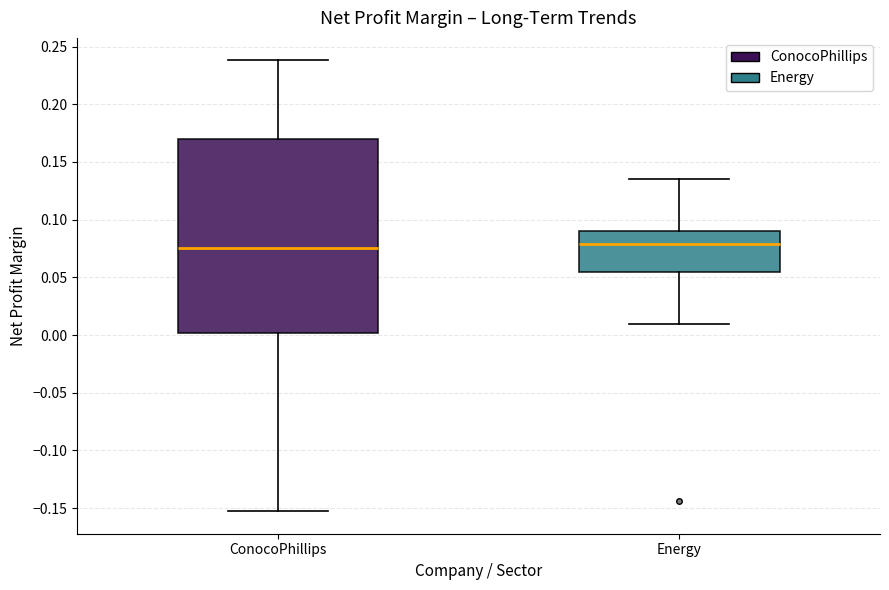

Where does the lower whisker of the box for ConocoPhillips end on the y-axis? The values are not printed on the chart, so give them approximately, as read against the axis.

-0.155